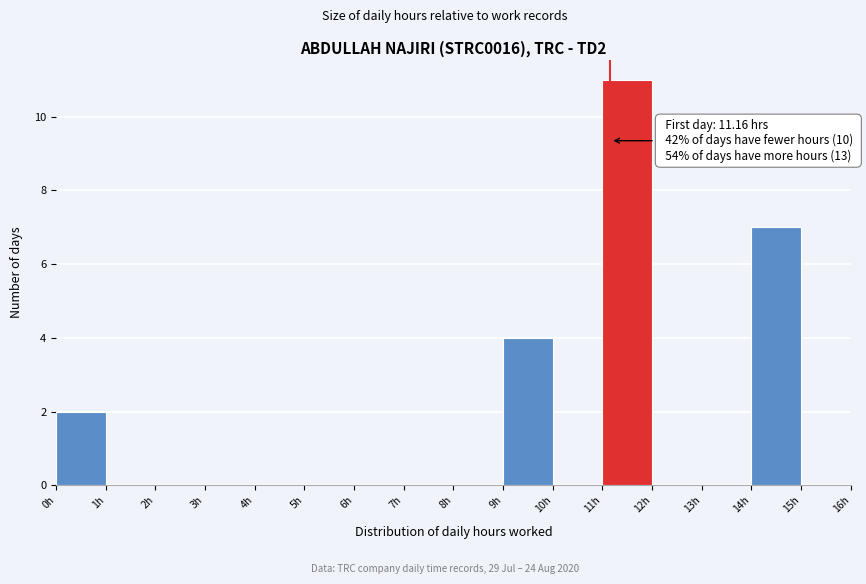

Over which range of the x-axis is the bar tallest?

11 to 12